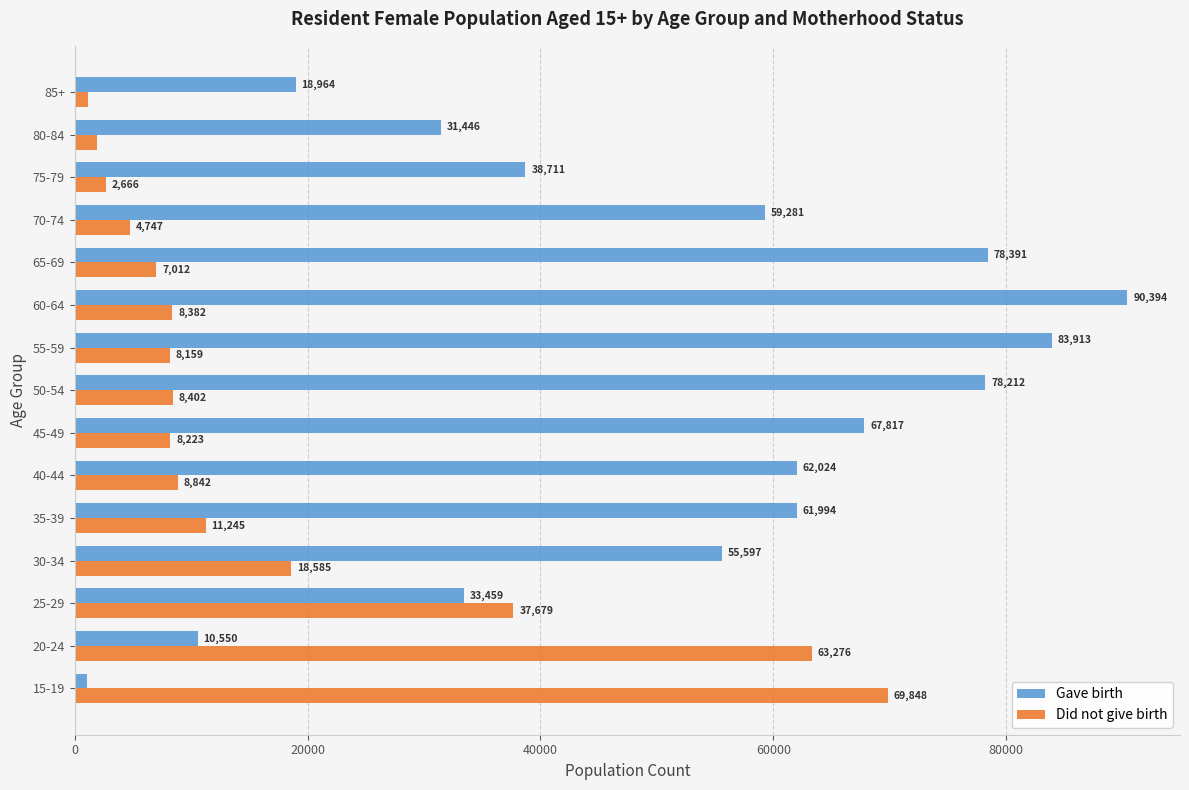

At how many categories does at least one series exceed 31068?

14